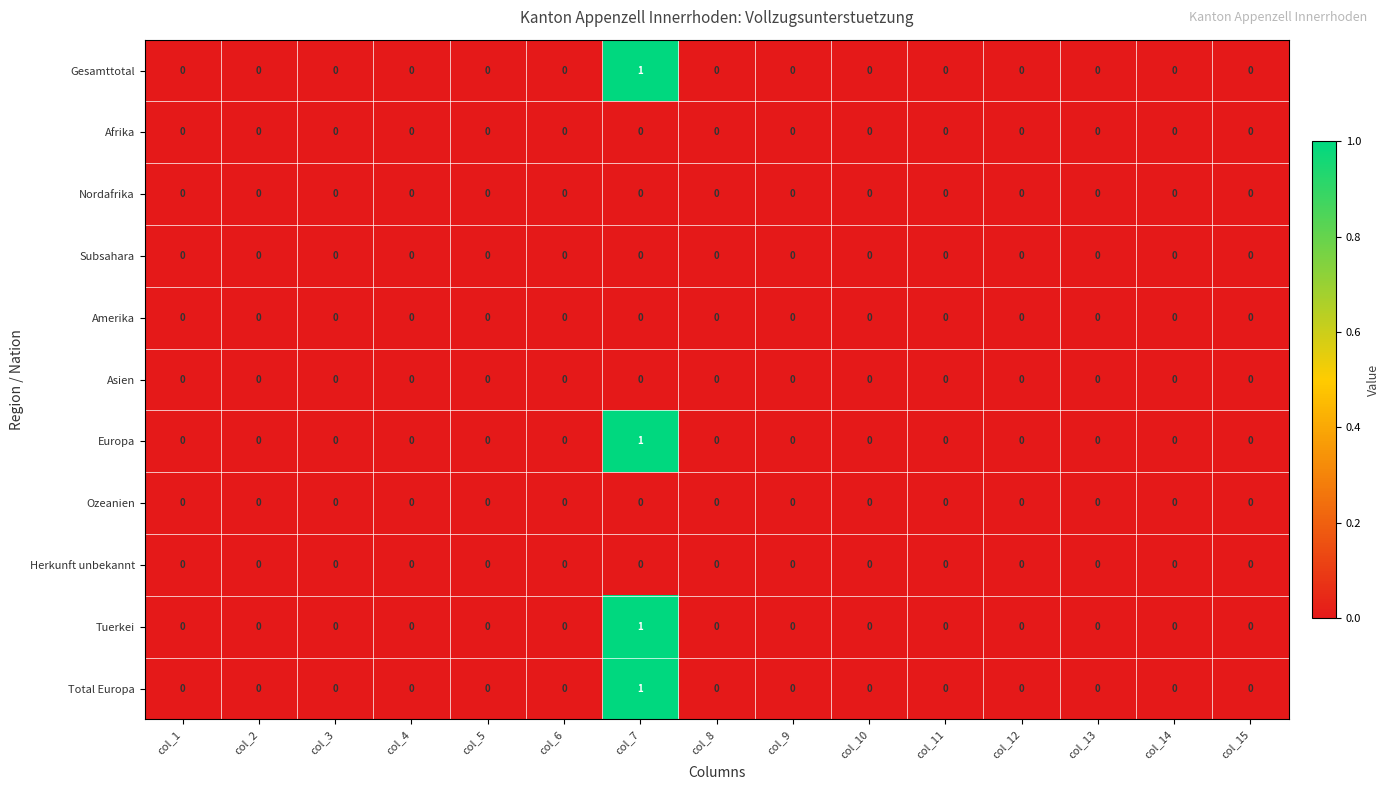

What is the total value across all series at col_7?

4